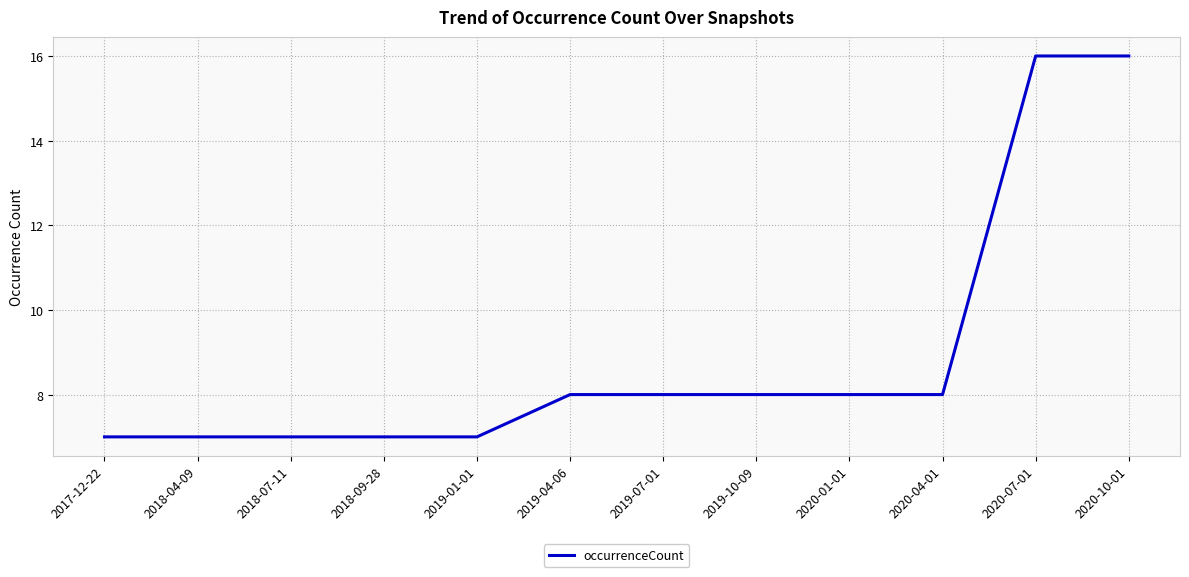

How many values are below 8?

5